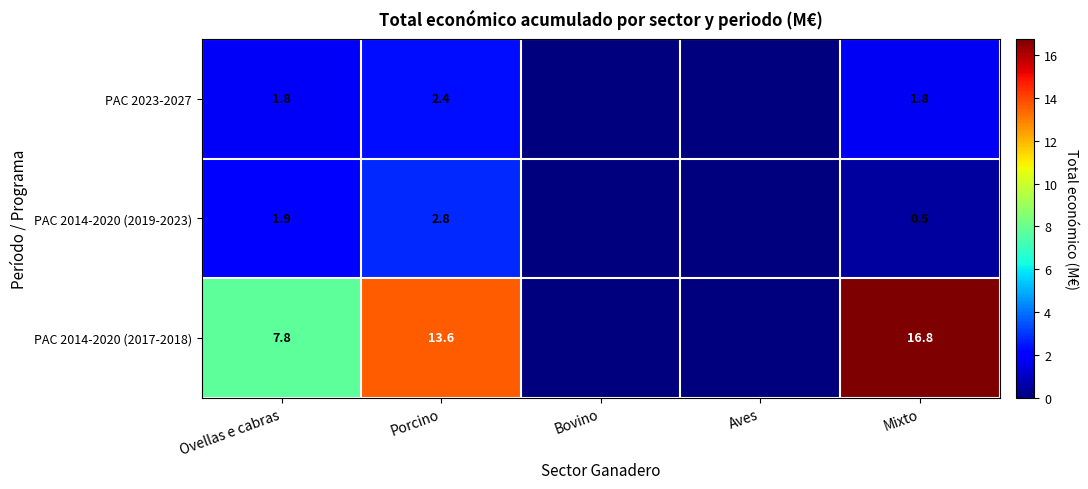

What is the total value across all series at Ovellas e cabras?

11.5